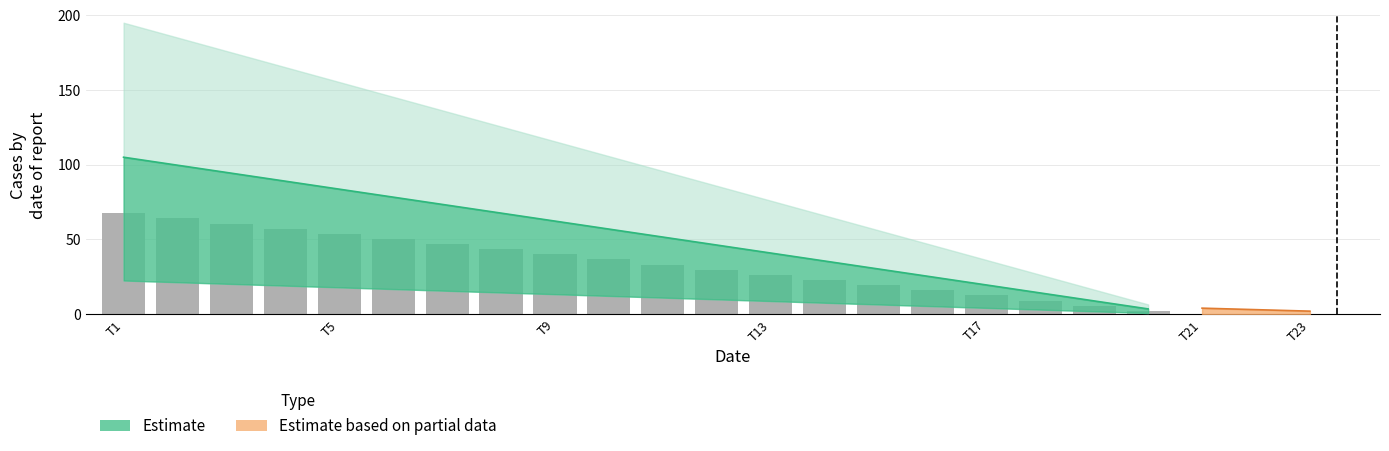

Does the chart contain any negative values?

No